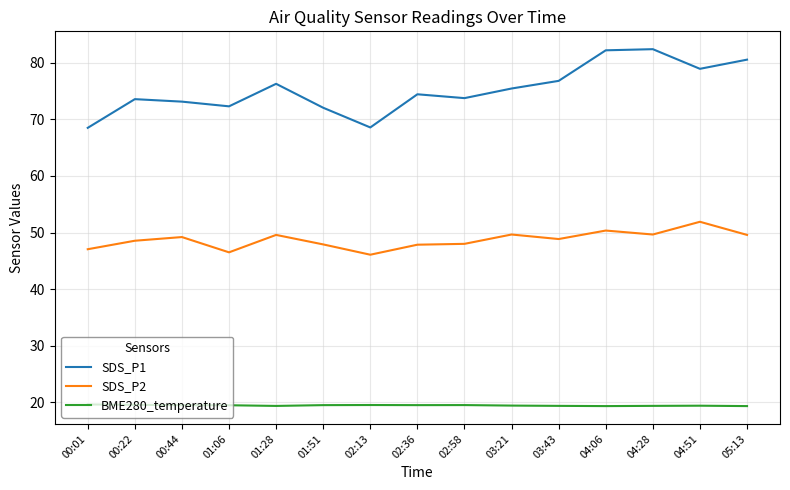

What is the average value of the SDS_P2 series?

48.7